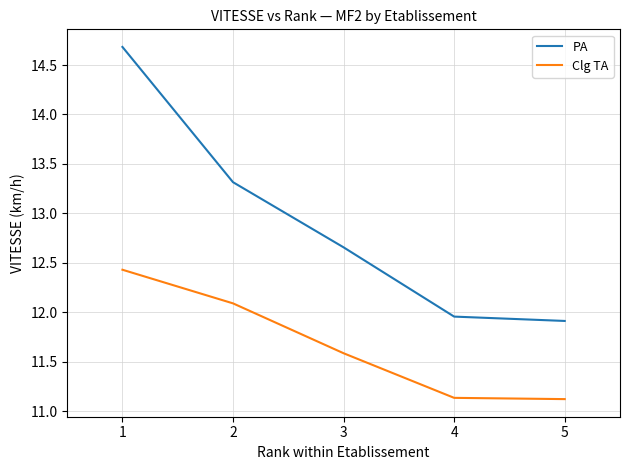

What value does the Clg TA series have at 3?

11.6